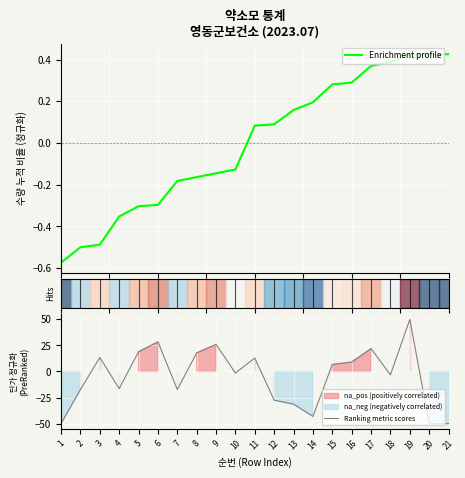

Which series has the largest total across all categories?

Enrichment profile